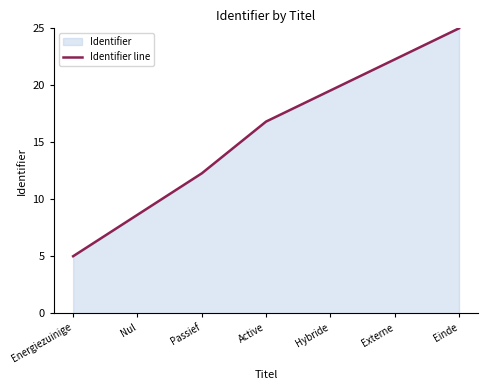

At which label does the data first exceed 16?

Active